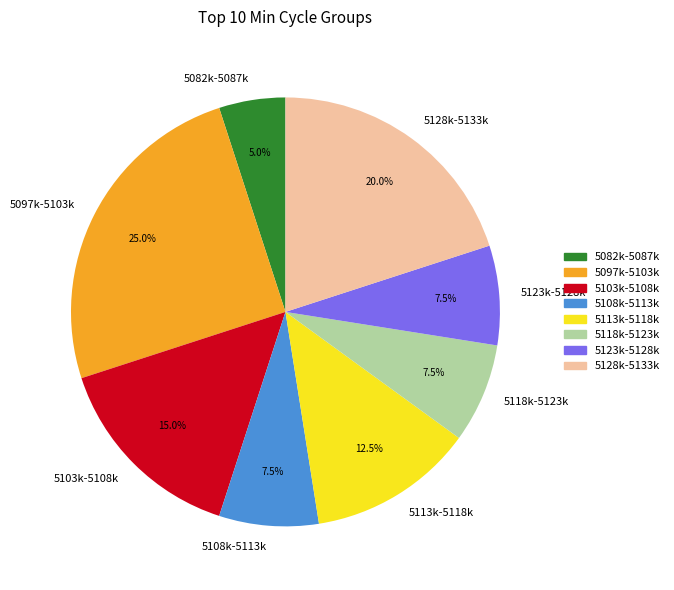

Is there a majority slice in this chart?

No